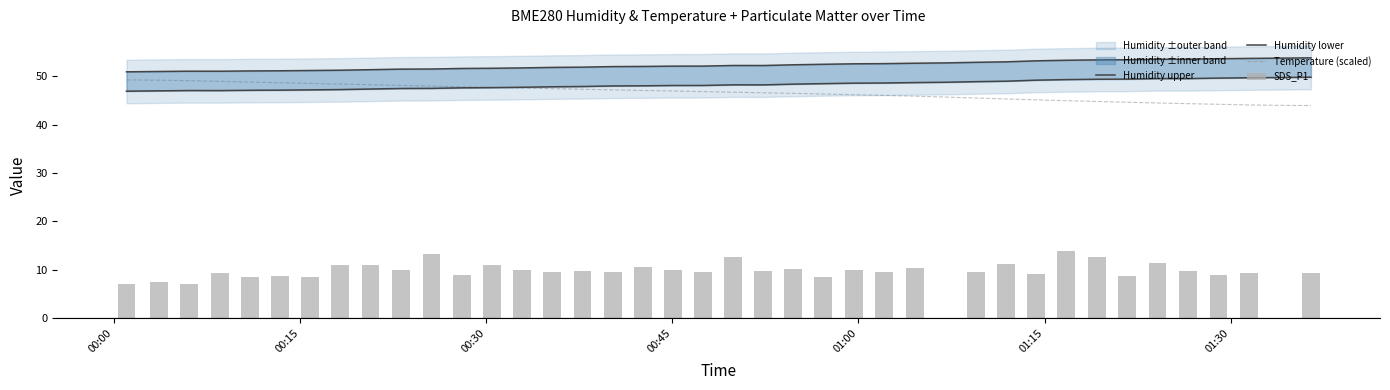

List the series in order of their overall mean, highest first.

Humidity upper, Humidity lower, Temperature (scaled), SDS_P1